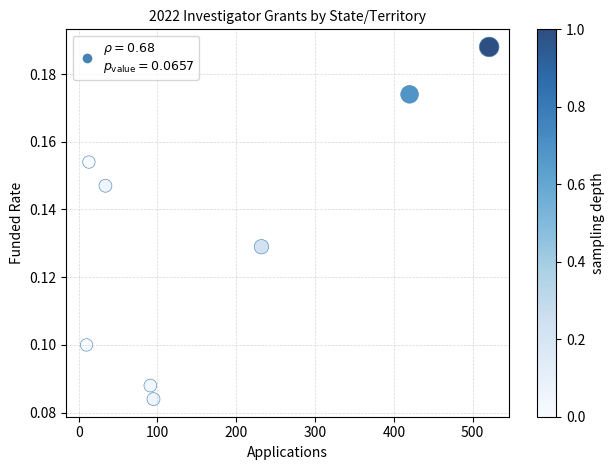

What is the range of X values (max minus min)?

511.0